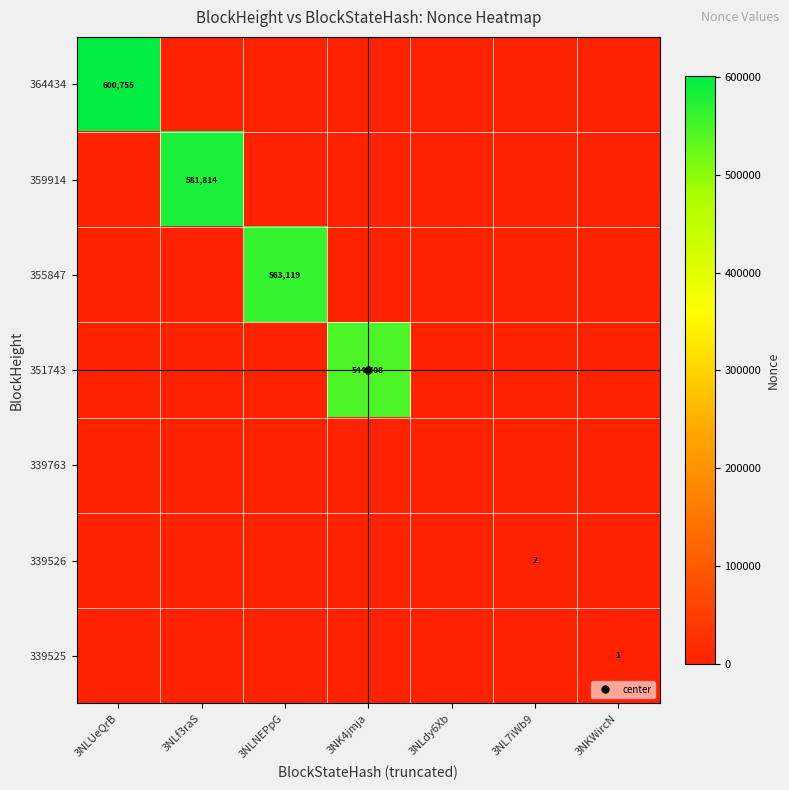

What is the sum of all 359914 values?

581814